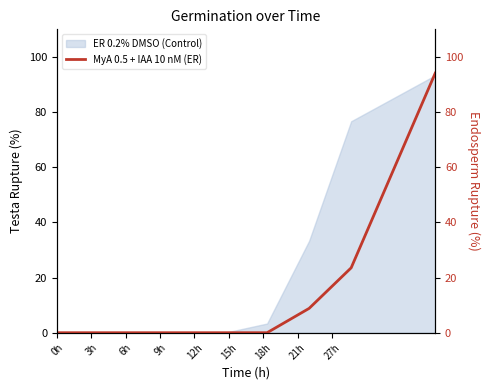

True or false: the data has more than 0 interior local peaks.

False